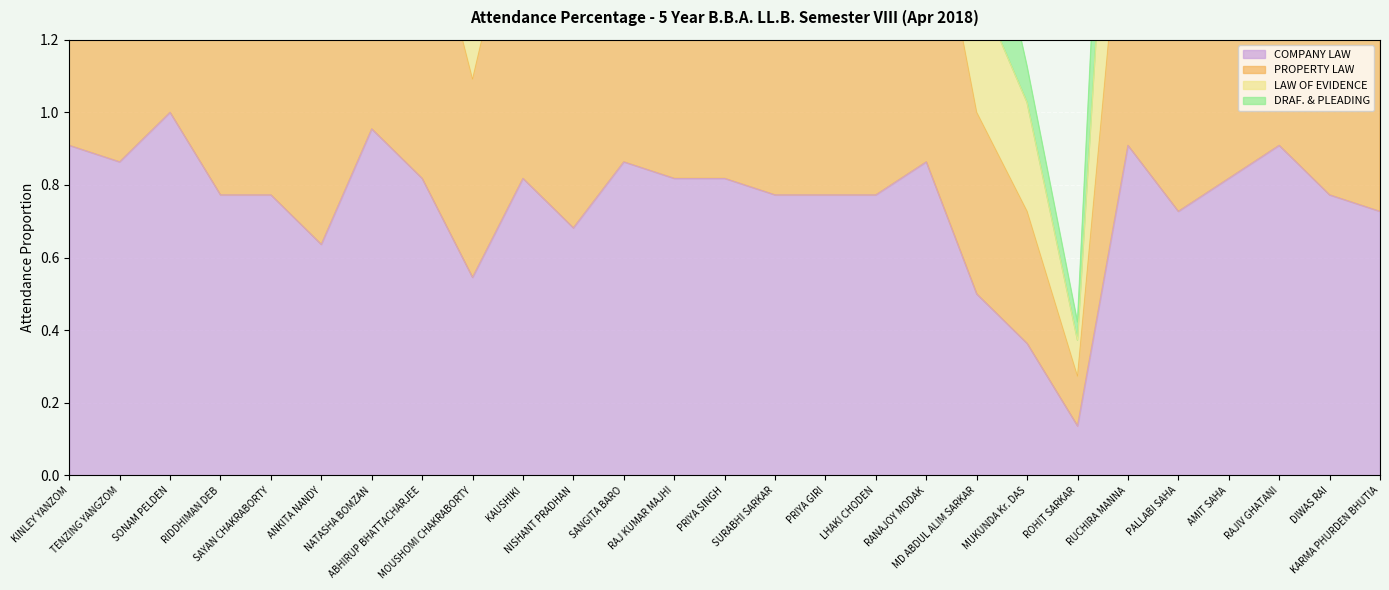

What is the label of the 13th point from the left?

RAJ KUMAR MAJHI